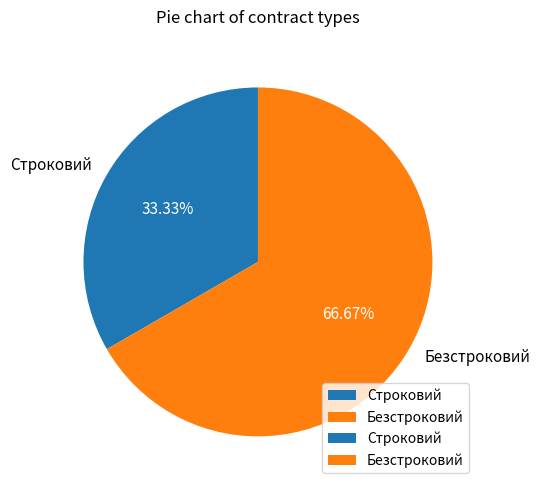

Between Безстроковий and Строковий, which is larger?

Безстроковий